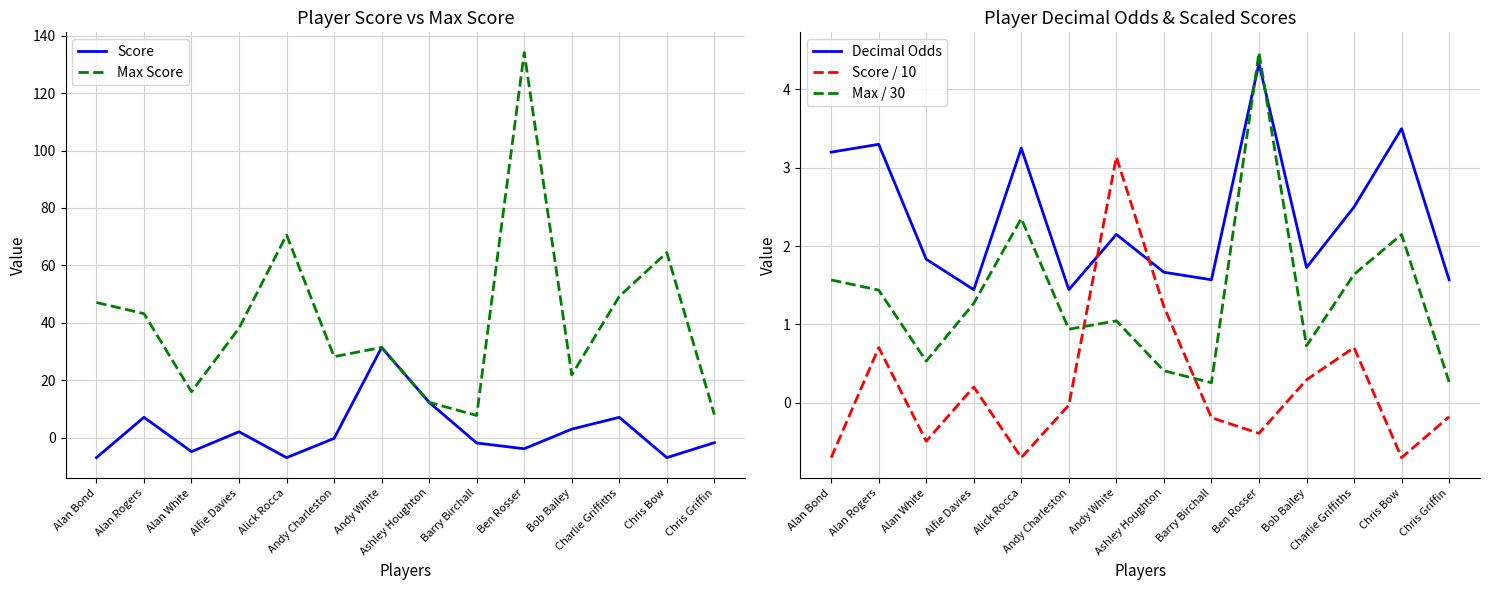

Reading left to right, transcribe all the data shown in this chart.

Score: -7.0	7.0	-4.9	2.0	-7.0	-0.3	31.4	12.3	-1.9	-3.9	2.9	7.0	-7.0	-1.8
Max Score: 47.1	43.2	16.0	38.1	70.6	28.2	31.4	12.3	7.7	134.1	21.8	49.2	64.5	8.0
Decimal Odds: 3.2	3.3	1.8	1.4	3.2	1.4	2.1	1.7	1.6	4.3	1.7	2.5	3.5	1.6
Score / 10: -0.7	0.7	-0.5	0.2	-0.7	-0.0	3.1	1.2	-0.2	-0.4	0.3	0.7	-0.7	-0.2
Max / 30: 1.6	1.4	0.5	1.3	2.4	0.9	1.0	0.4	0.3	4.5	0.7	1.6	2.1	0.3